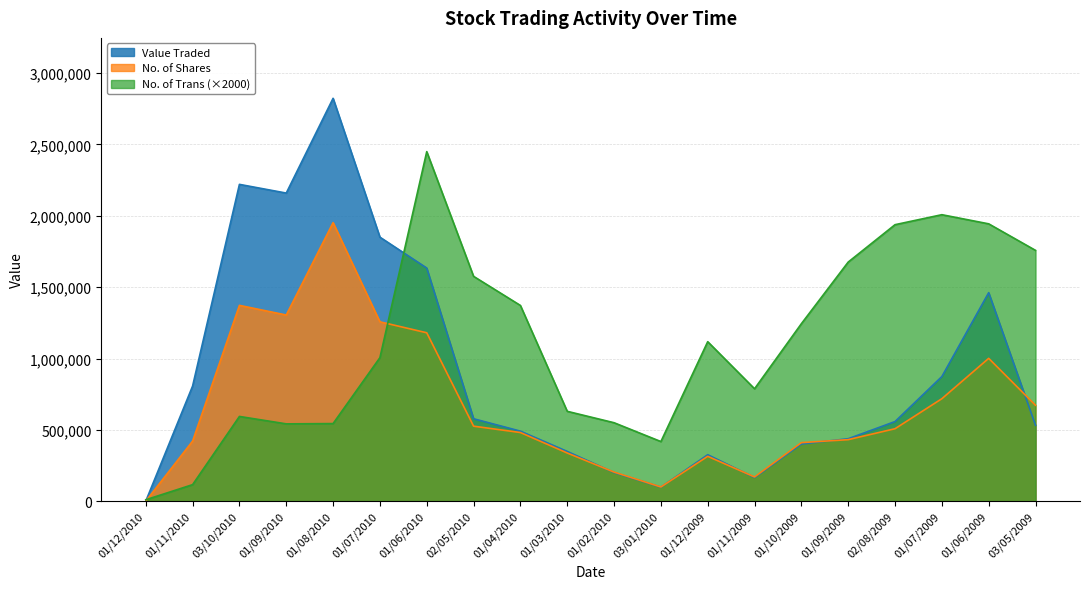

How many times do No. of Shares and No. of Trans cross each other?

2